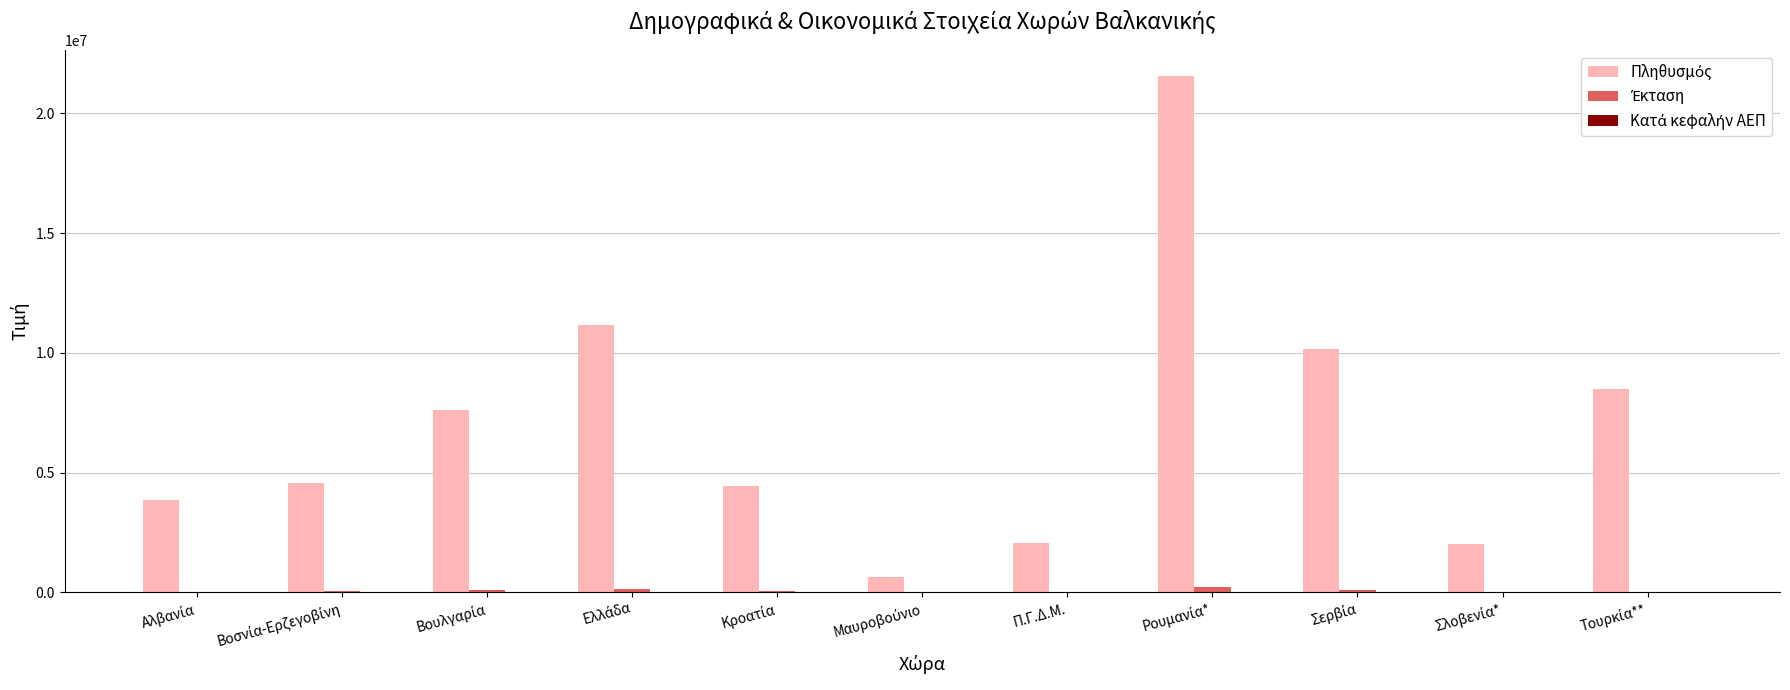

What is the greatest value displayed?

21565200